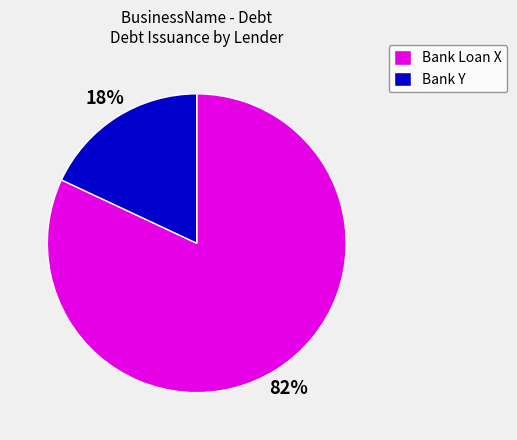

Do Bank Loan X and Bank Y together represent more than half of the pie?

Yes